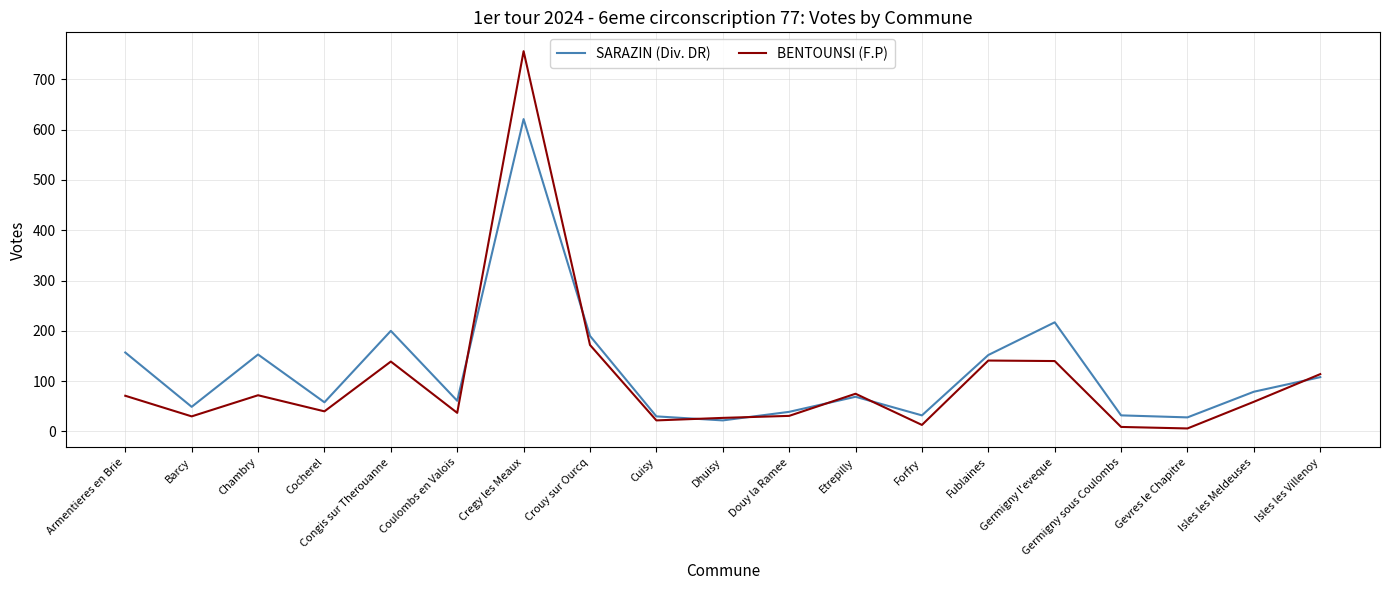

True or false: SARAZIN (Div. DR) and BENTOUNSI (F.P) cross at least once.

True